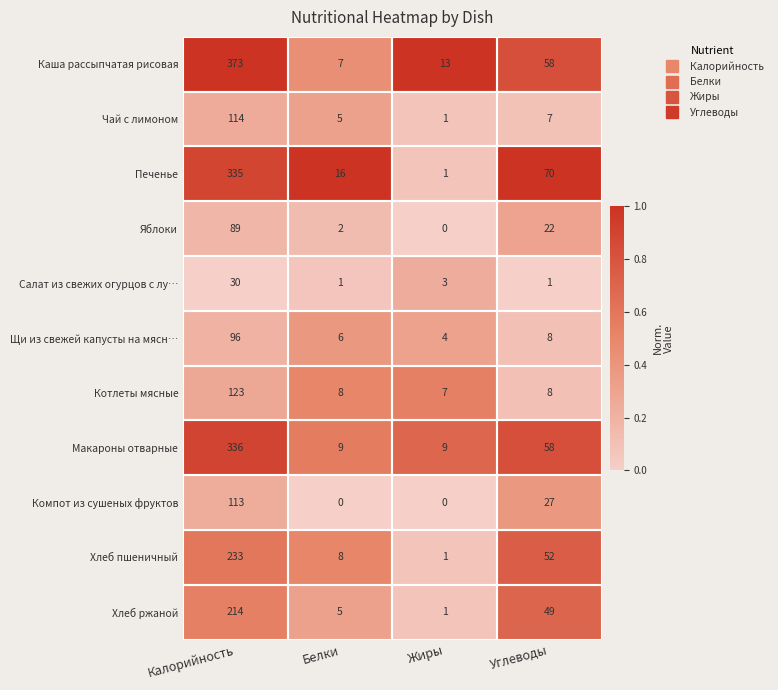

Is it true that Хлеб ржаной equals 316 at Калорийность?

False